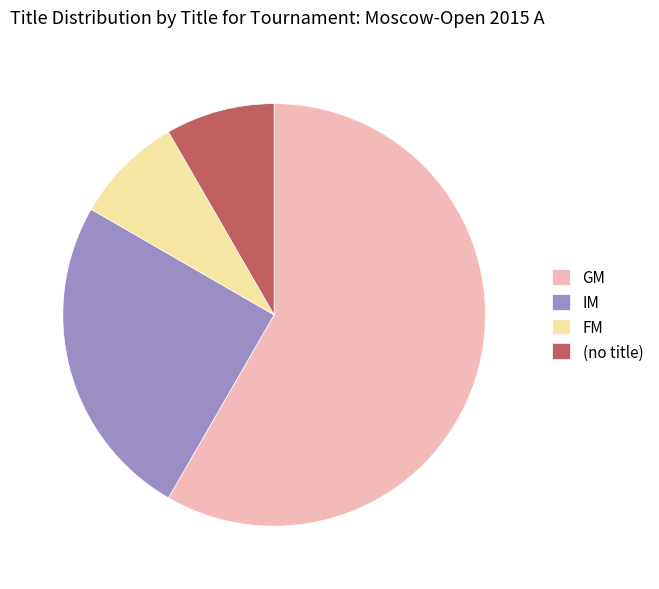

Which has a higher value, FM or IM?

IM